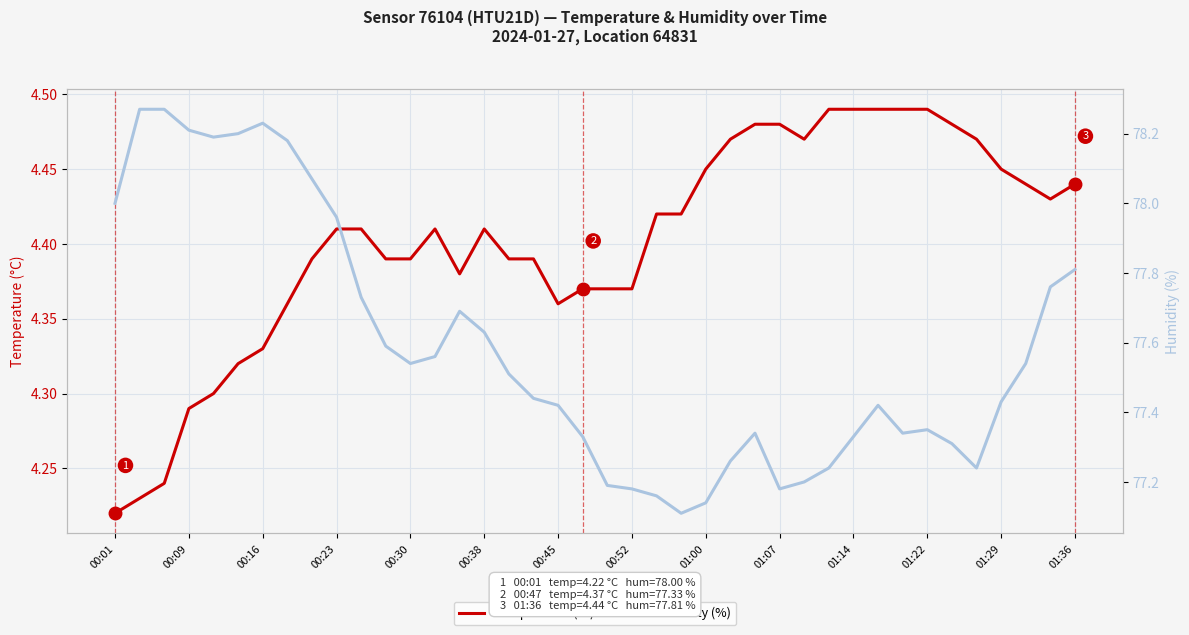

What is the difference between the maximum and minimum values in the Humidity (%) series?

1.2